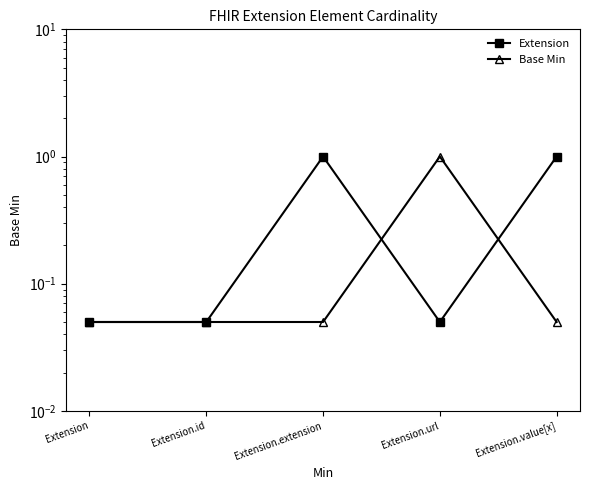

How many interior local peaks does the Base Min series have?

1